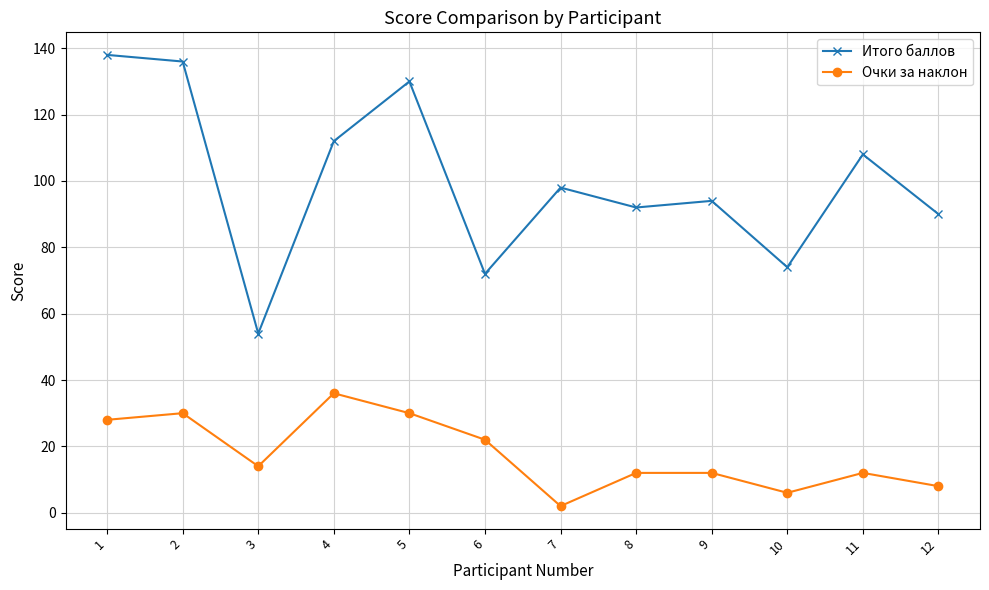

What is the sum of the Очки за наклон values at 10 and 12?

14